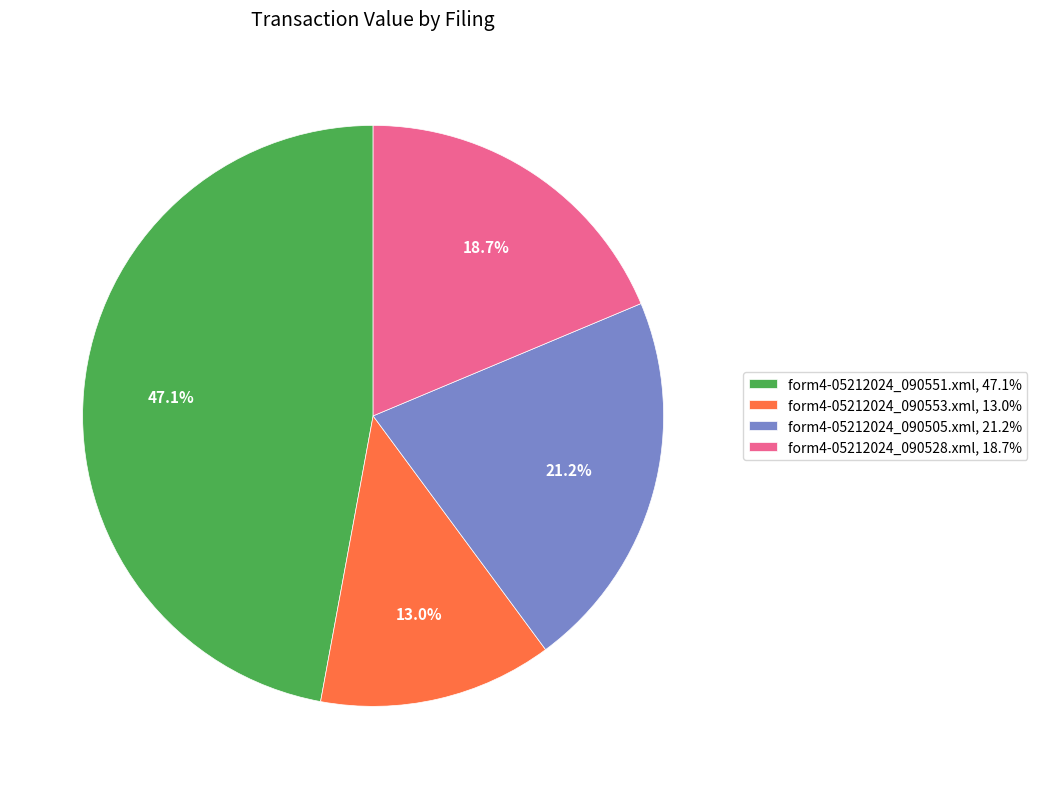

Combined, do form4-05212024_090505.xml and form4-05212024_090528.xml account for over 50%?

No